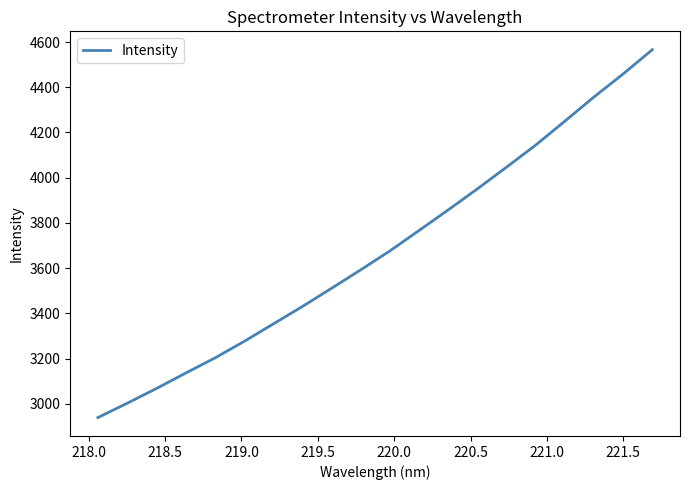

How many distinct data groups are displayed?

1